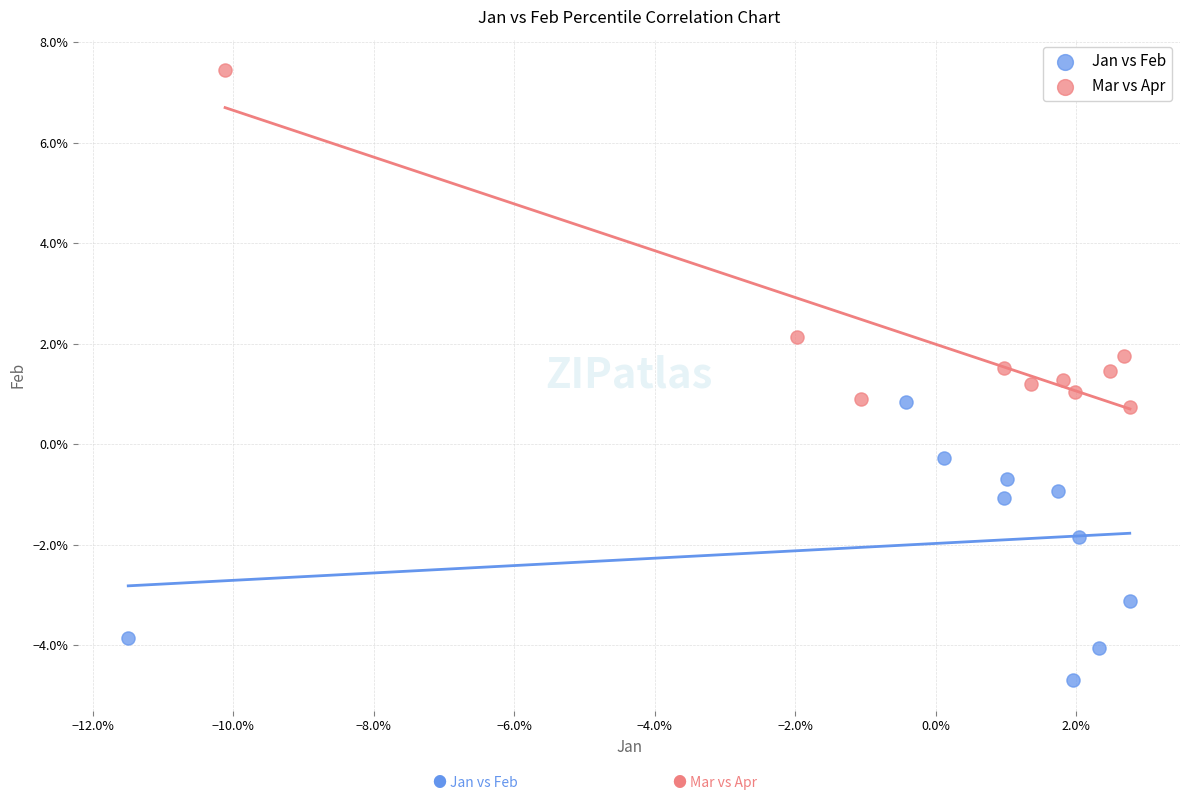

Which series has the largest Y range (max minus min)?

Mar vs Apr